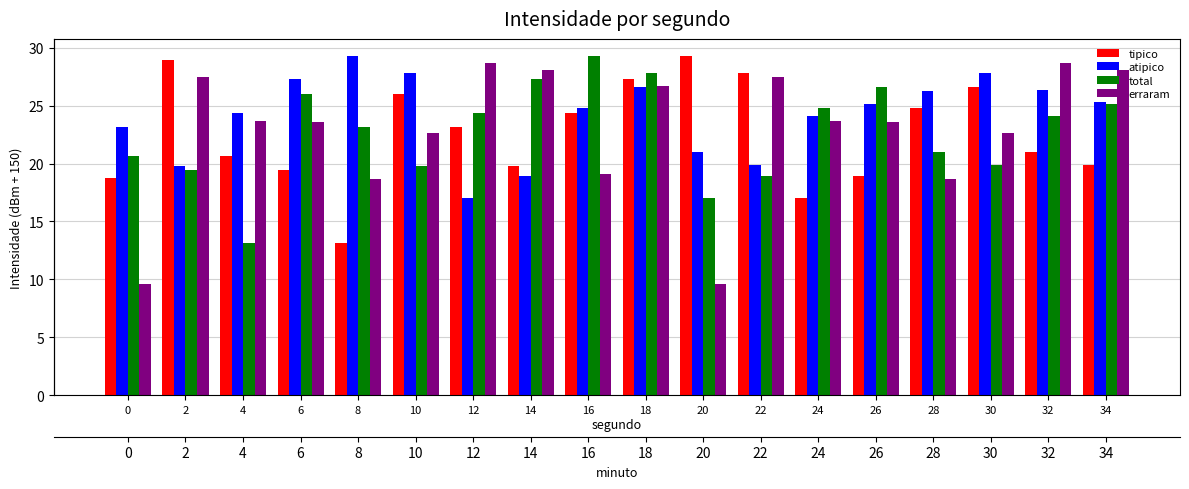

What is the sum of the total values at 24 and 26?

51.4